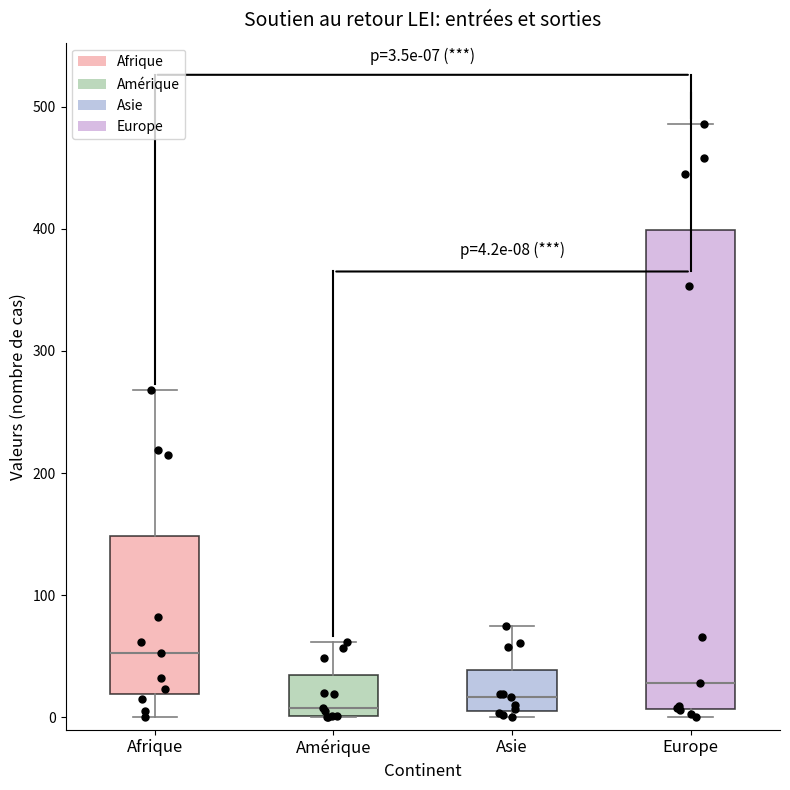

Comparing the boxes themselves (not the whiskers), which one is the tallest?

Europe